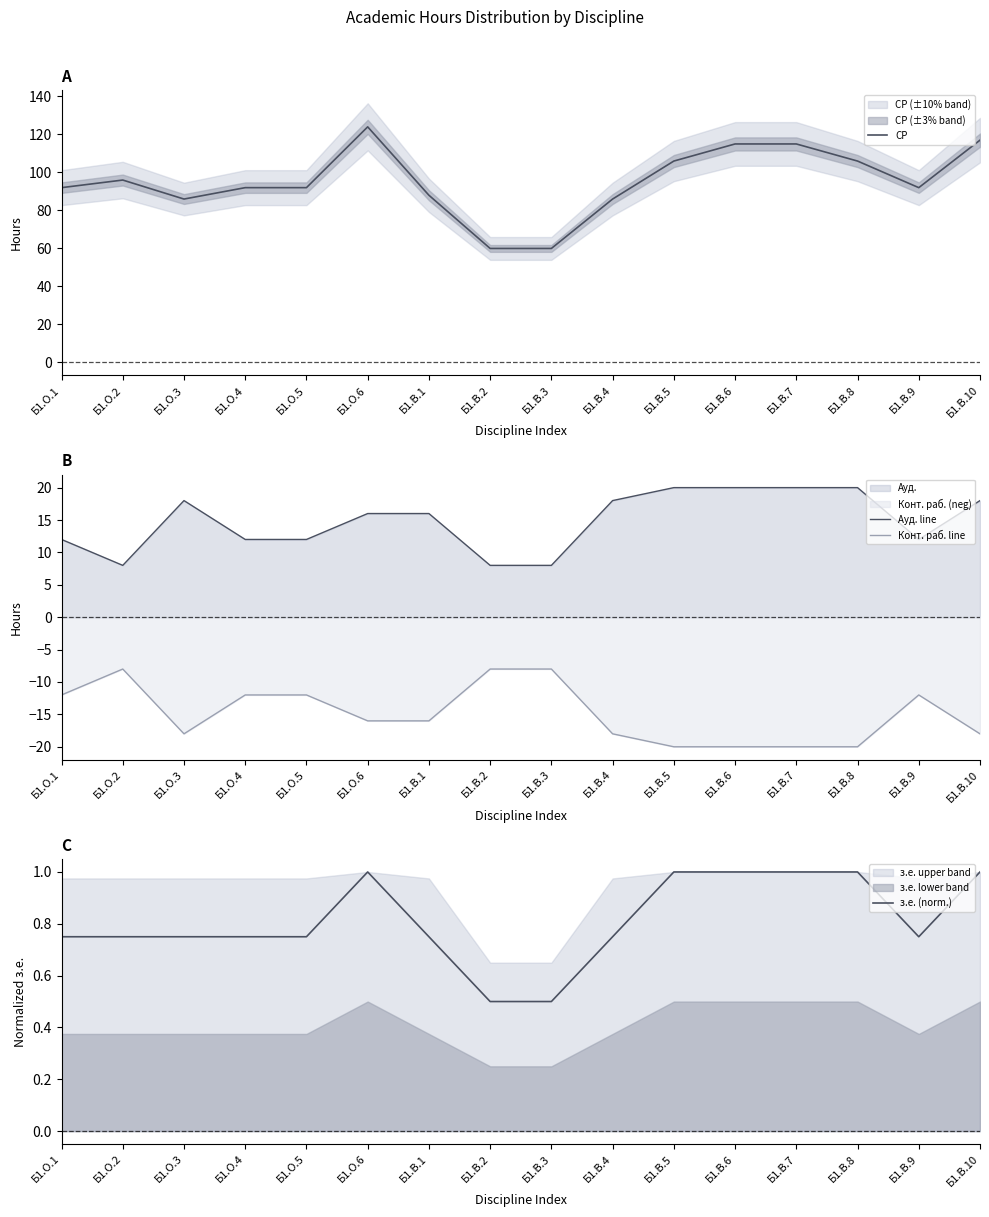

At which category is the sum across all series the highest?

Б1.О.6